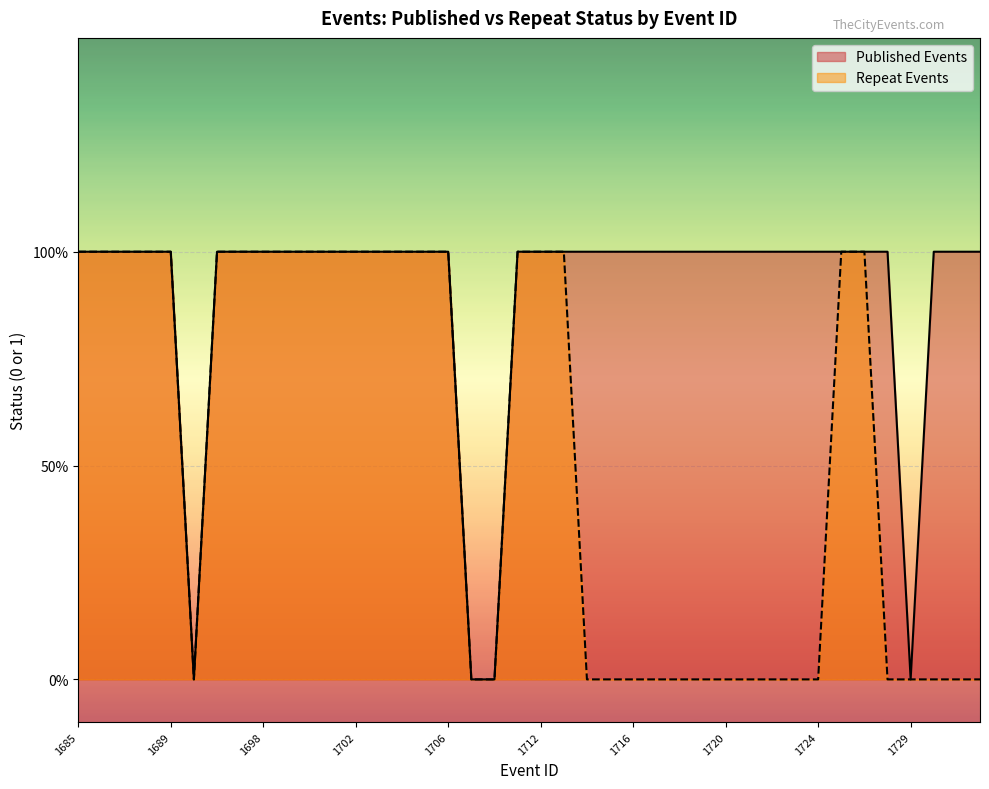

At which category does Repeat Events reach its first local valley?

1690